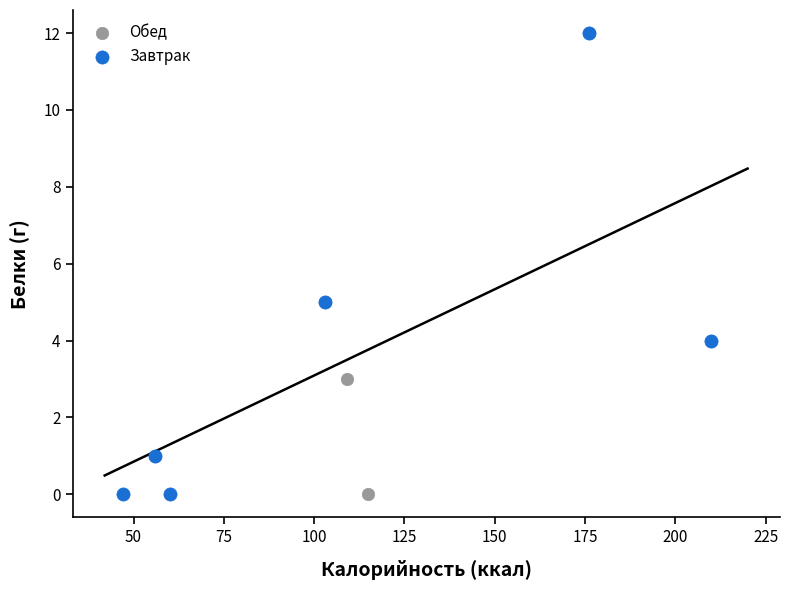

What are all the series names shown in the legend?

Обед, Завтрак